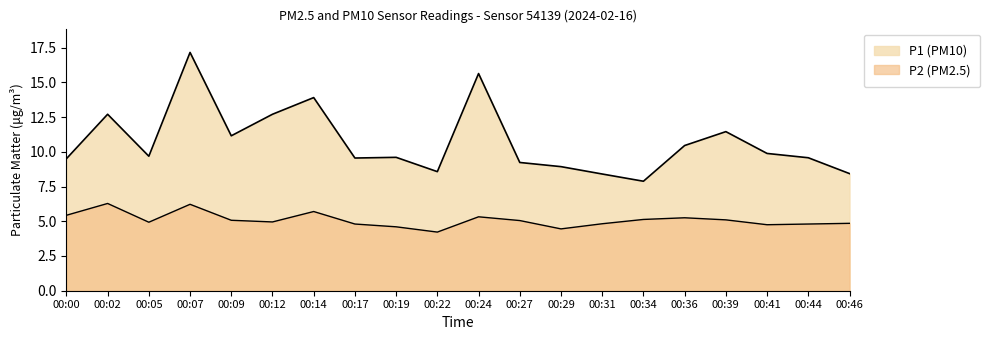

Reading left to right, extract all data points from this chart.

P1: 9.5	12.7	9.7	17.1	11.2	12.7	13.9	9.6	9.6	8.6	15.6	9.2	8.9	8.4	7.9	10.4	11.4	9.9	9.6	8.4
P2: 5.4	6.3	4.9	6.2	5.1	5.0	5.7	4.8	4.6	4.2	5.3	5.0	4.5	4.8	5.1	5.2	5.1	4.8	4.8	4.8